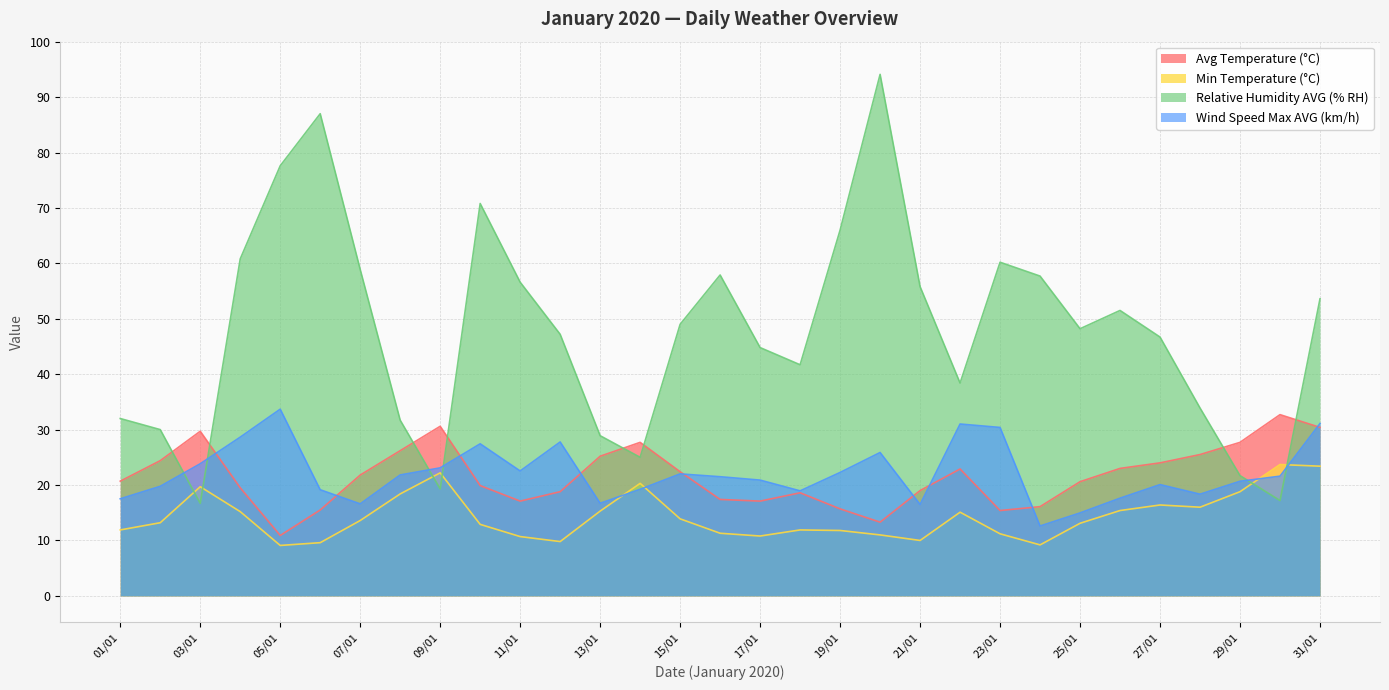

What are all the series names shown in the legend?

Avg Temperature (°C), Min Temperature (°C), Relative Humidity AVG (% RH), Wind Speed Max AVG (km/h)